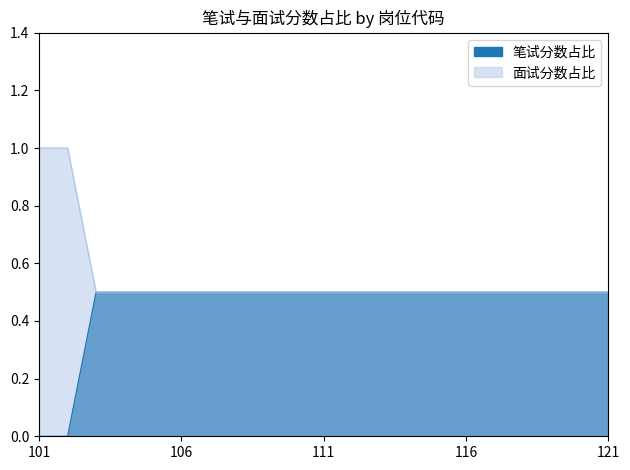

What are all the series names shown in the legend?

笔试分数占比, 面试分数占比